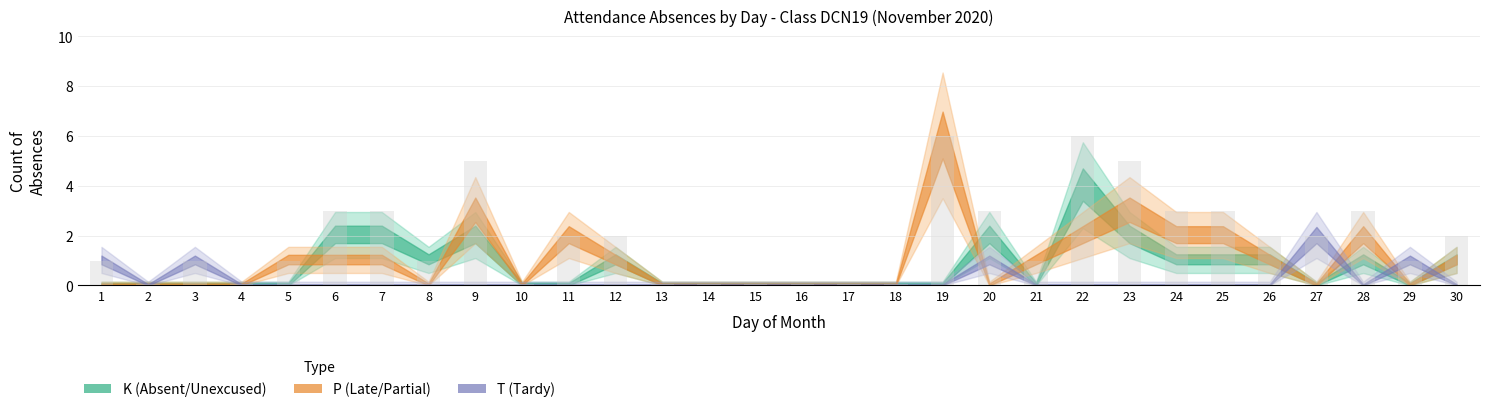

Between 9 and 19, which is larger?

19